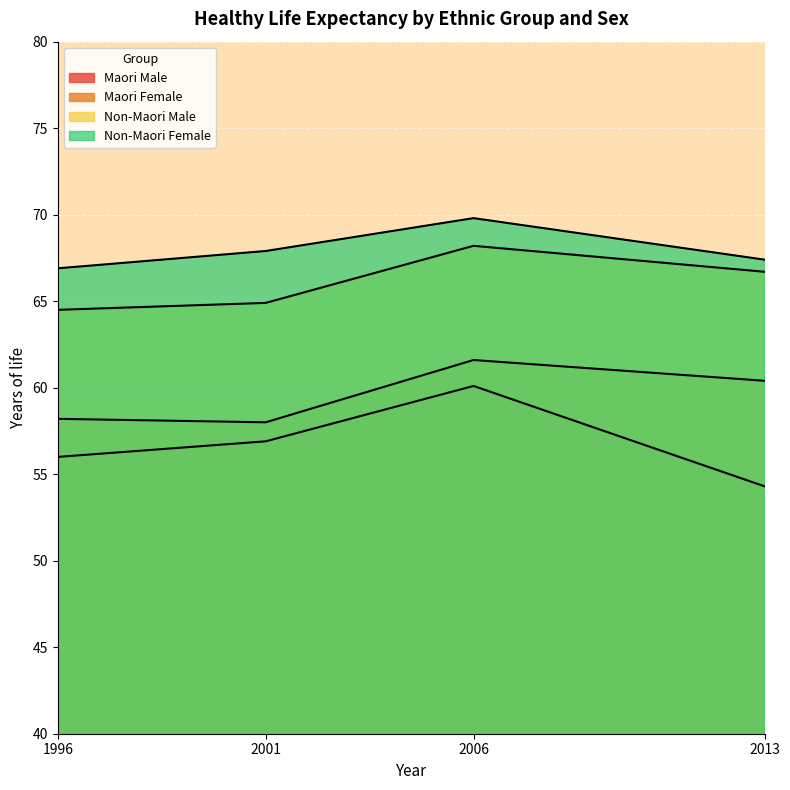

What is the spread (max minus min) of values at 2001?

11.0